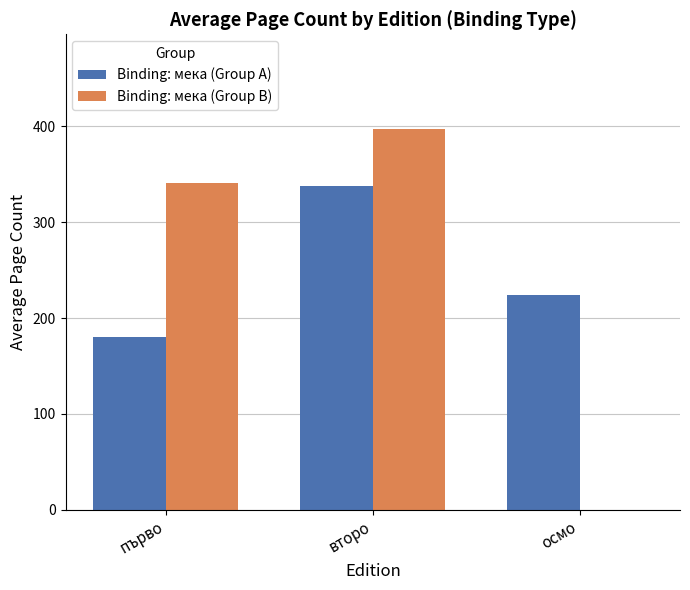

What is the difference between the Binding: мека (Group B) values at първо and второ?

55.7